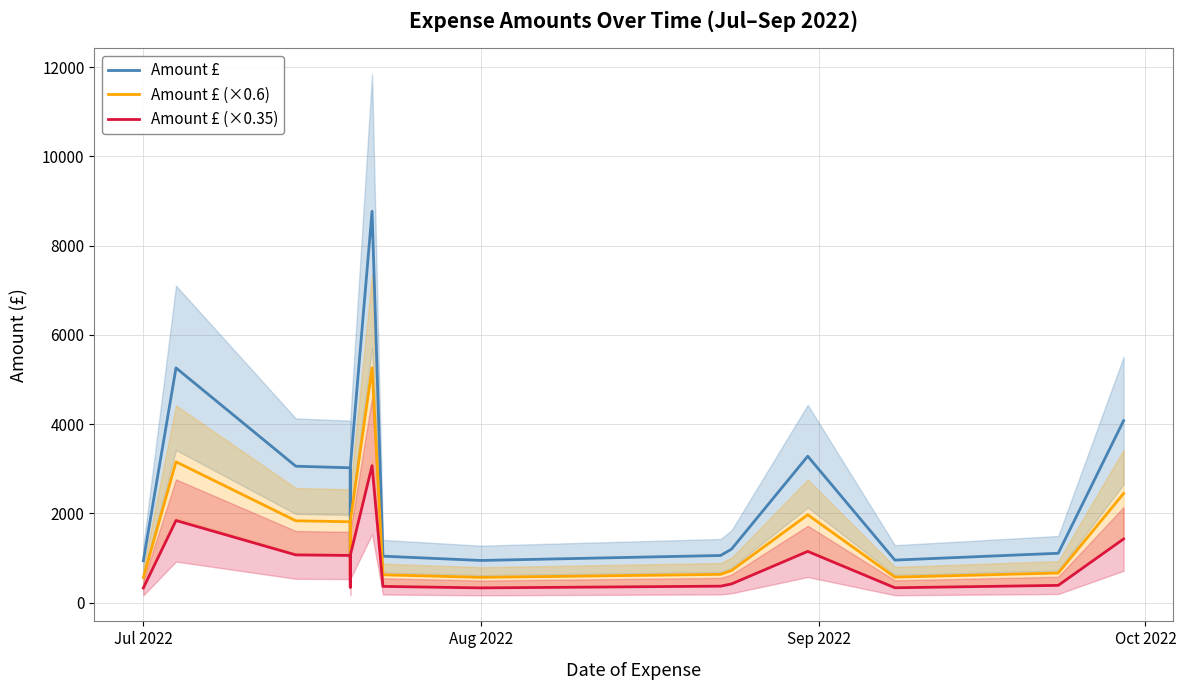

How many categories are shown in the chart?

15